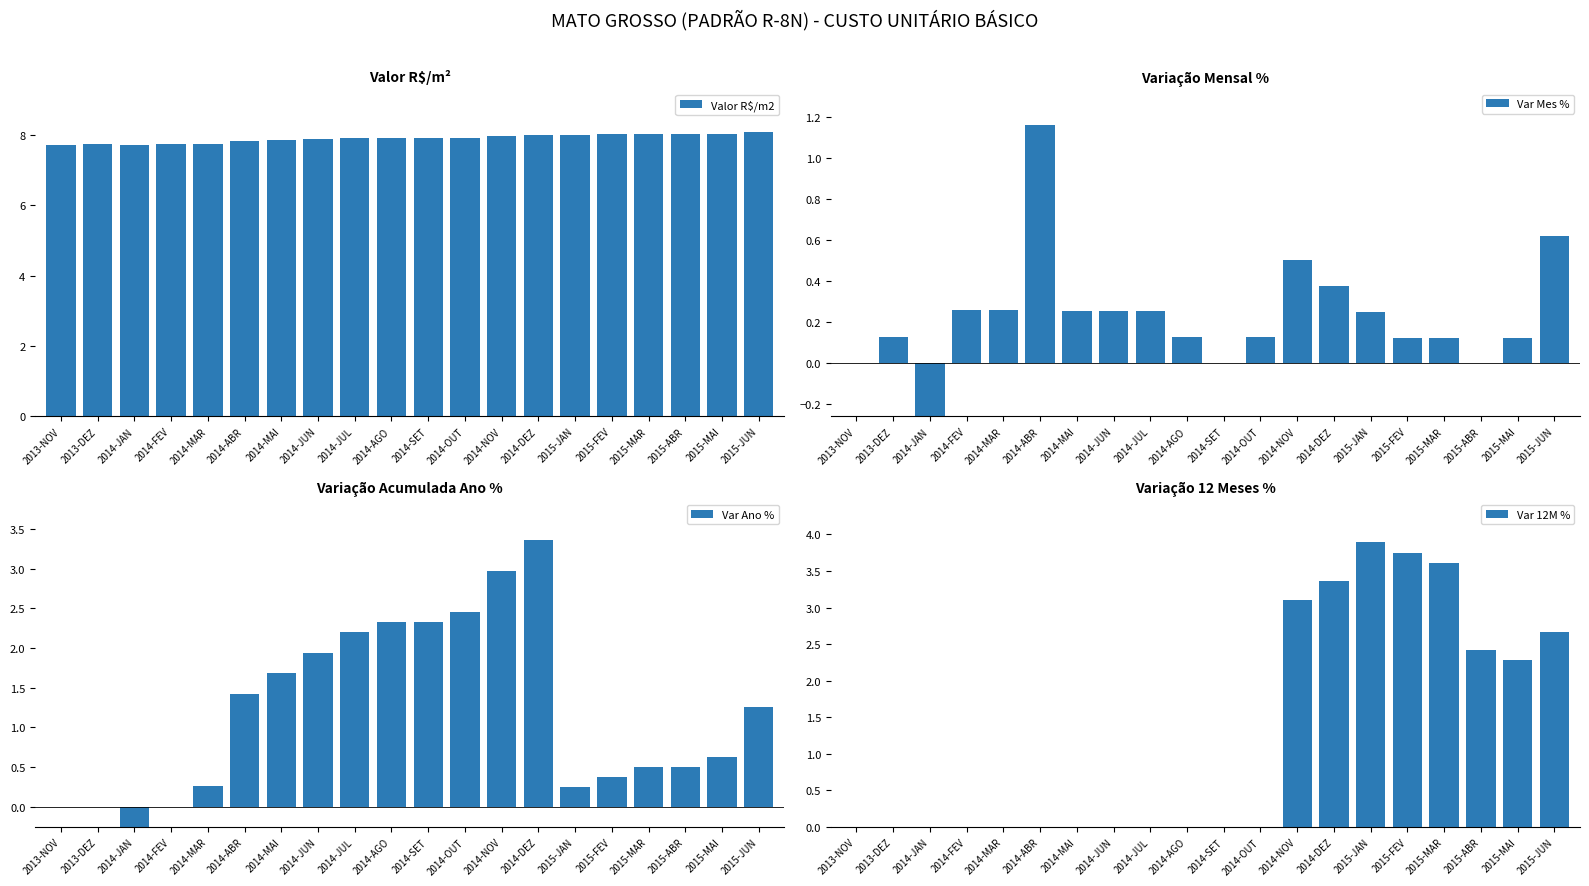

What is the difference between the maximum and minimum values in the Var Mes % series?

1.4